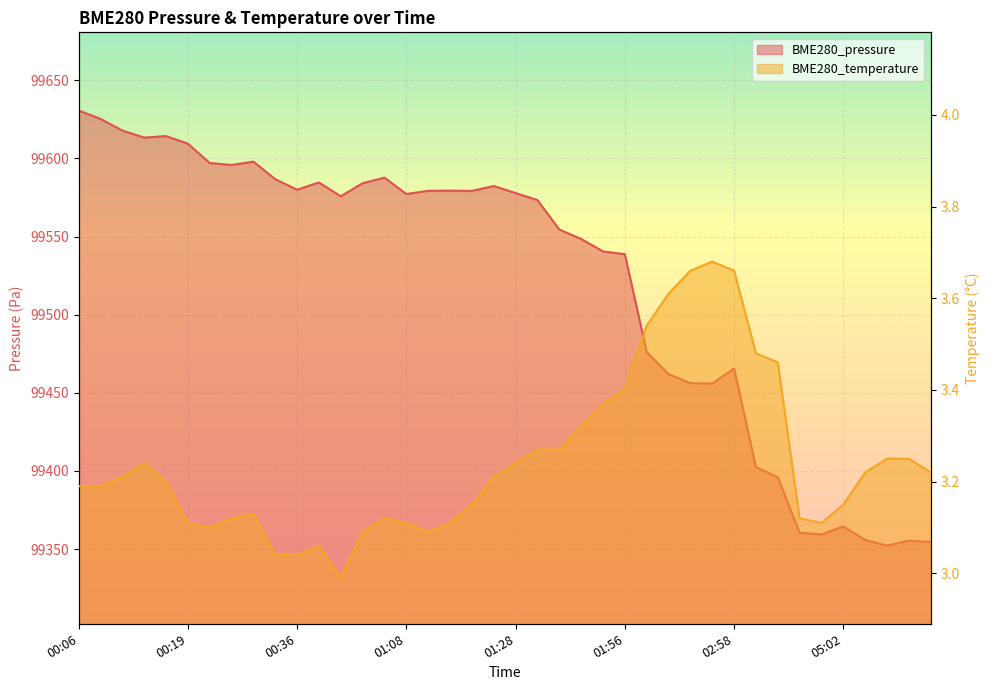

At which category is the sum across all series the highest?

00:06